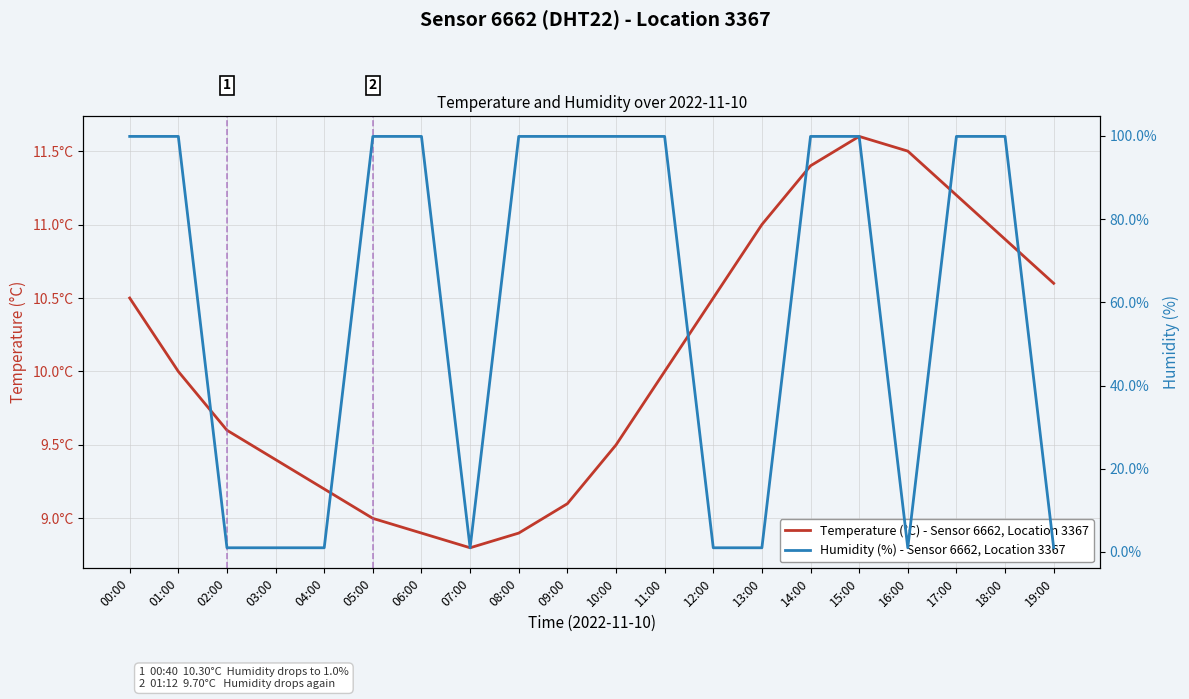

What is the maximum value for Humidity (%) - Sensor 6662, Location 3367?

99.9